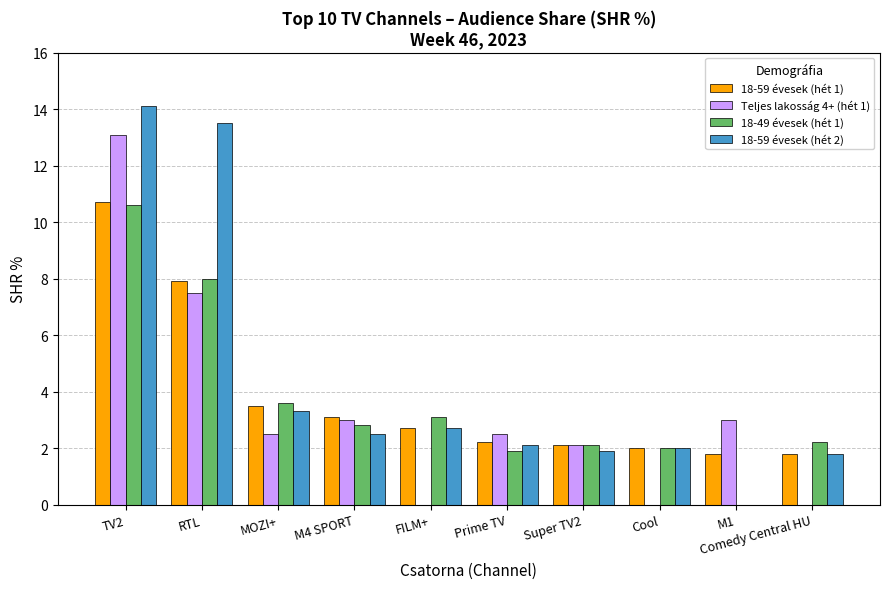

The Teljes lakosság 4+ (hét 1) series shows -5.6 at FILM+. True or false?

False